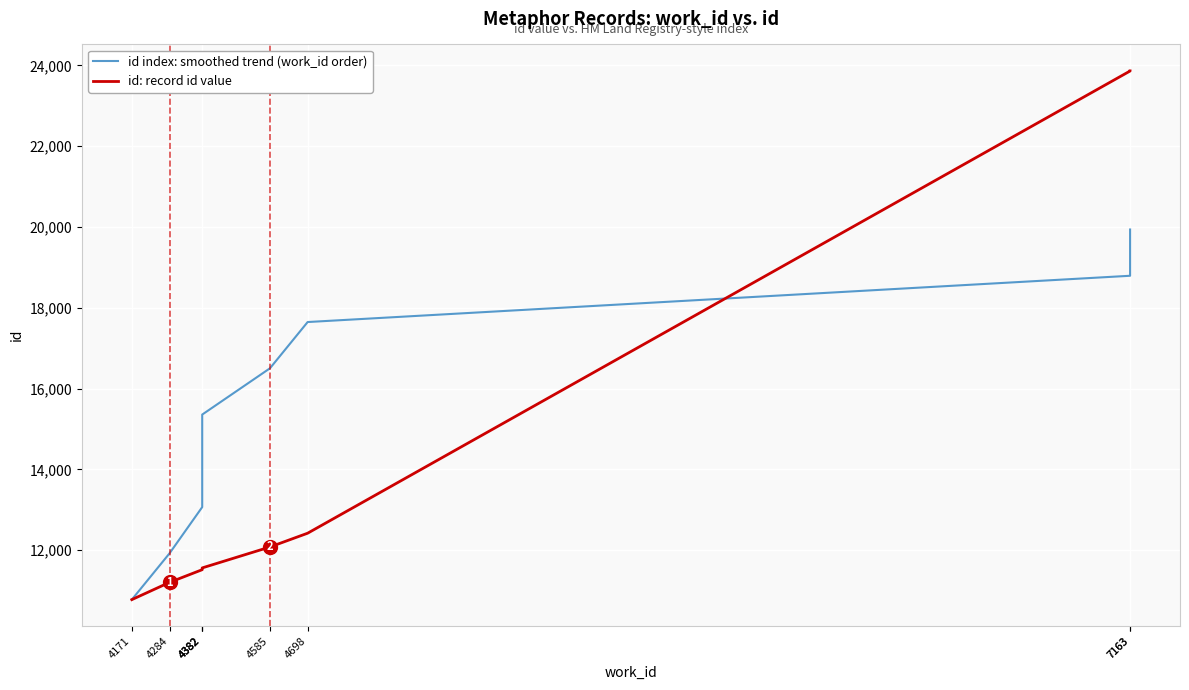

What is the difference between the maximum and minimum values in the id: record id value series?

13087.0